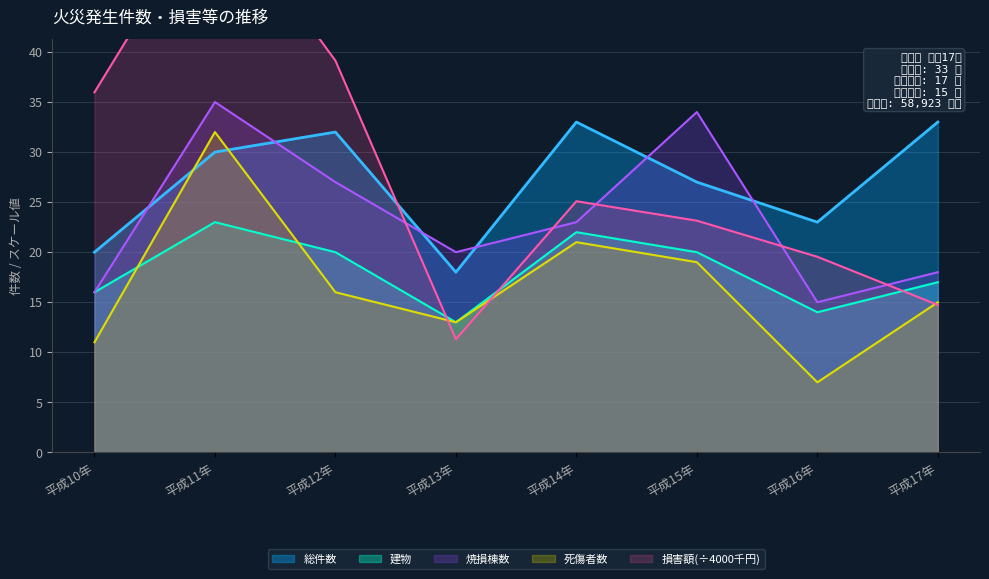

Where is the first local minimum for 損害額千円?

平成13年